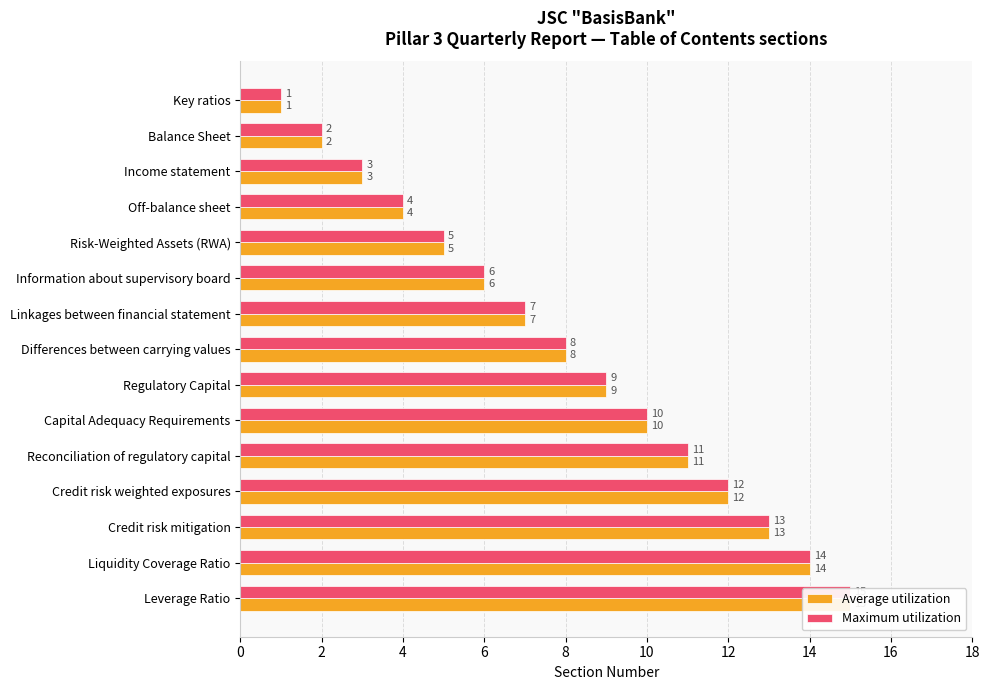

What is the smallest value displayed?

1